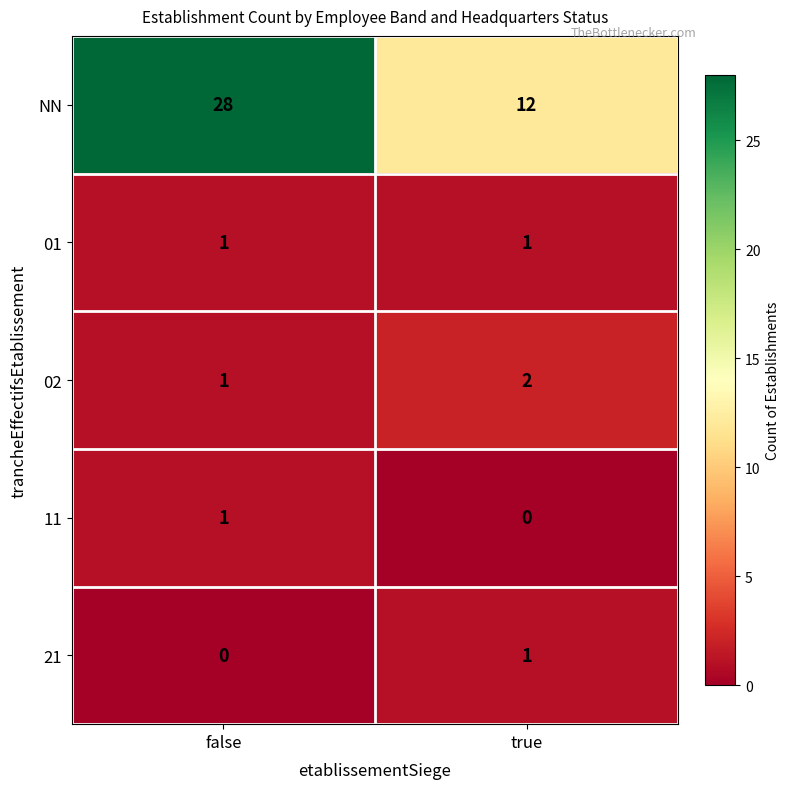

Which series has the largest range (max minus min)?

NN